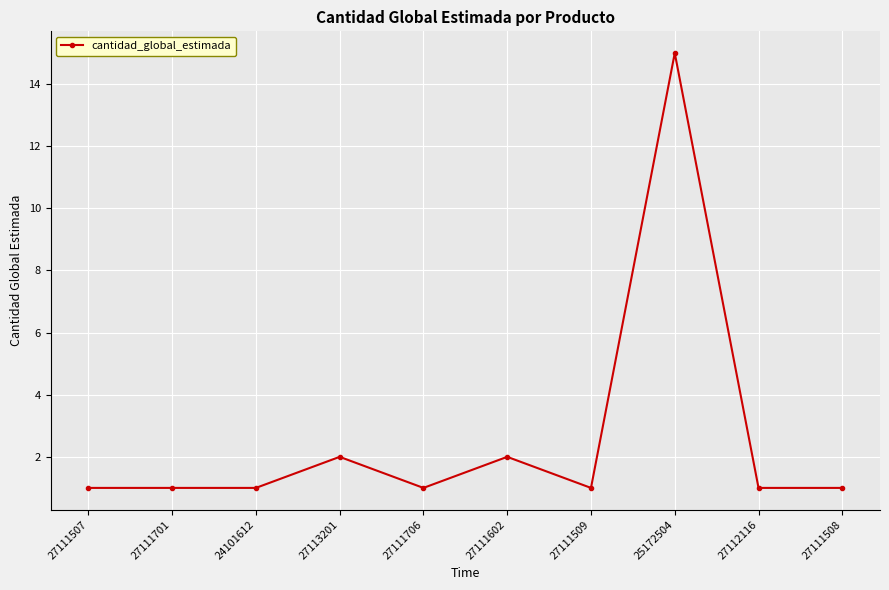

Between 27111509 and 27113201, which is larger?

27113201